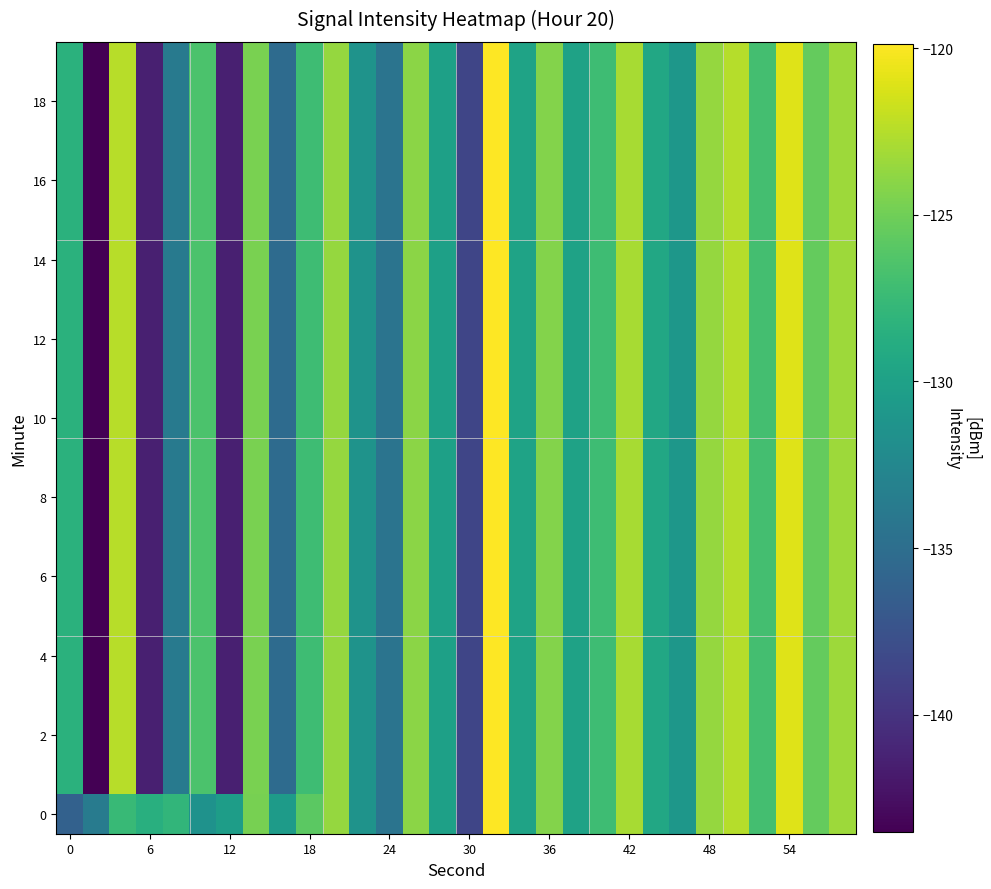

What is the maximum value shown in the chart?

-119.9